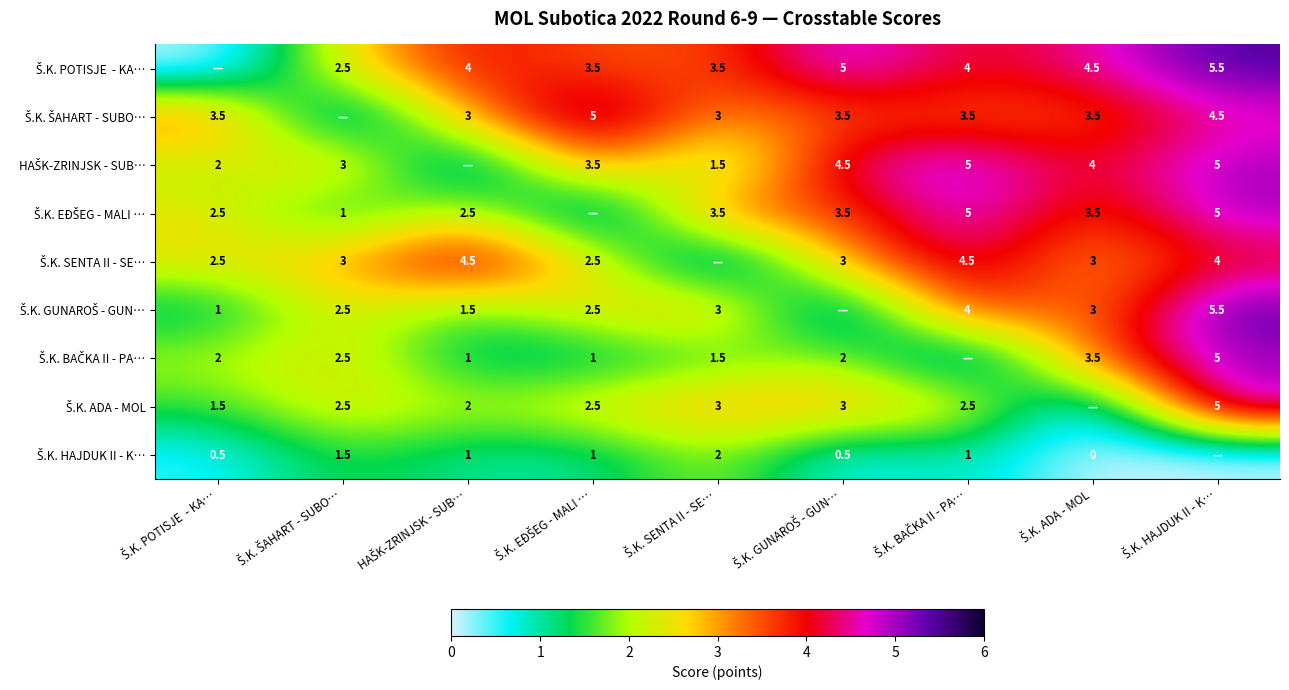

How many values in the HAŠK-ZRINJSK - SUB… series exceed 3?

5